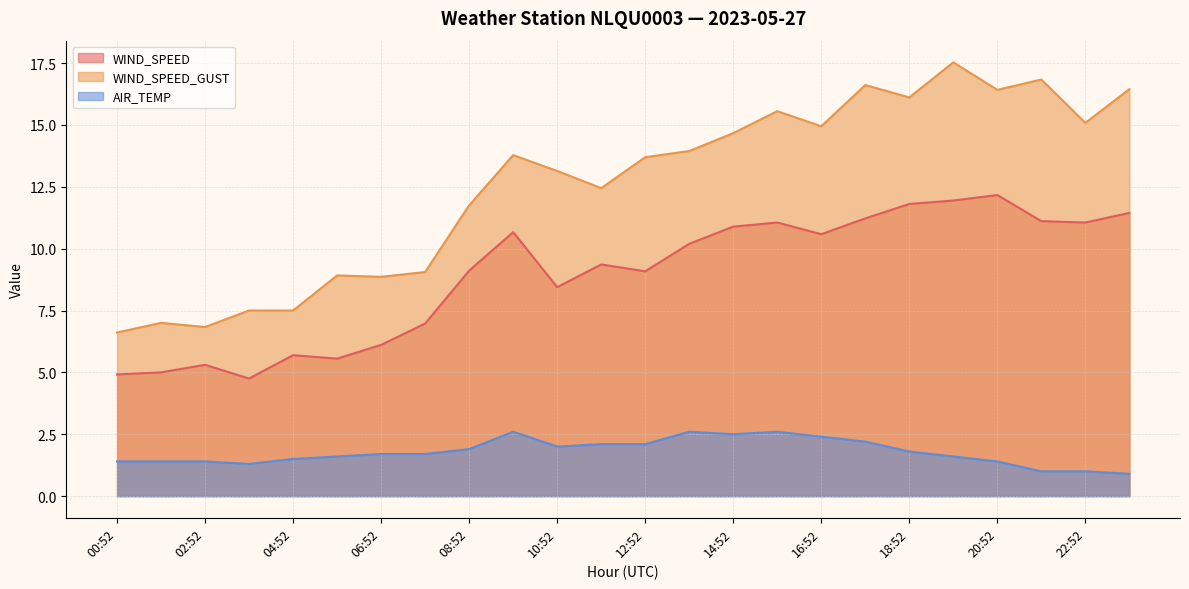

Reading left to right, extract all data points from this chart.

WIND_SPEED: 4.9	5.0	5.3	4.8	5.7	5.6	6.1	7.0	9.1	10.7	8.4	9.4	9.1	10.2	10.9	11.1	10.6	11.2	11.8	11.9	12.2	11.1	11.1	11.4
WIND_SPEED_GUST: 6.6	7.0	6.8	7.5	7.5	8.9	8.9	9.1	11.7	13.8	13.1	12.4	13.7	13.9	14.7	15.6	14.9	16.6	16.1	17.5	16.4	16.8	15.1	16.4
AIR_TEMP: 1.4	1.4	1.4	1.3	1.5	1.6	1.7	1.7	1.9	2.6	2.0	2.1	2.1	2.6	2.5	2.6	2.4	2.2	1.8	1.6	1.4	1.0	1.0	0.9